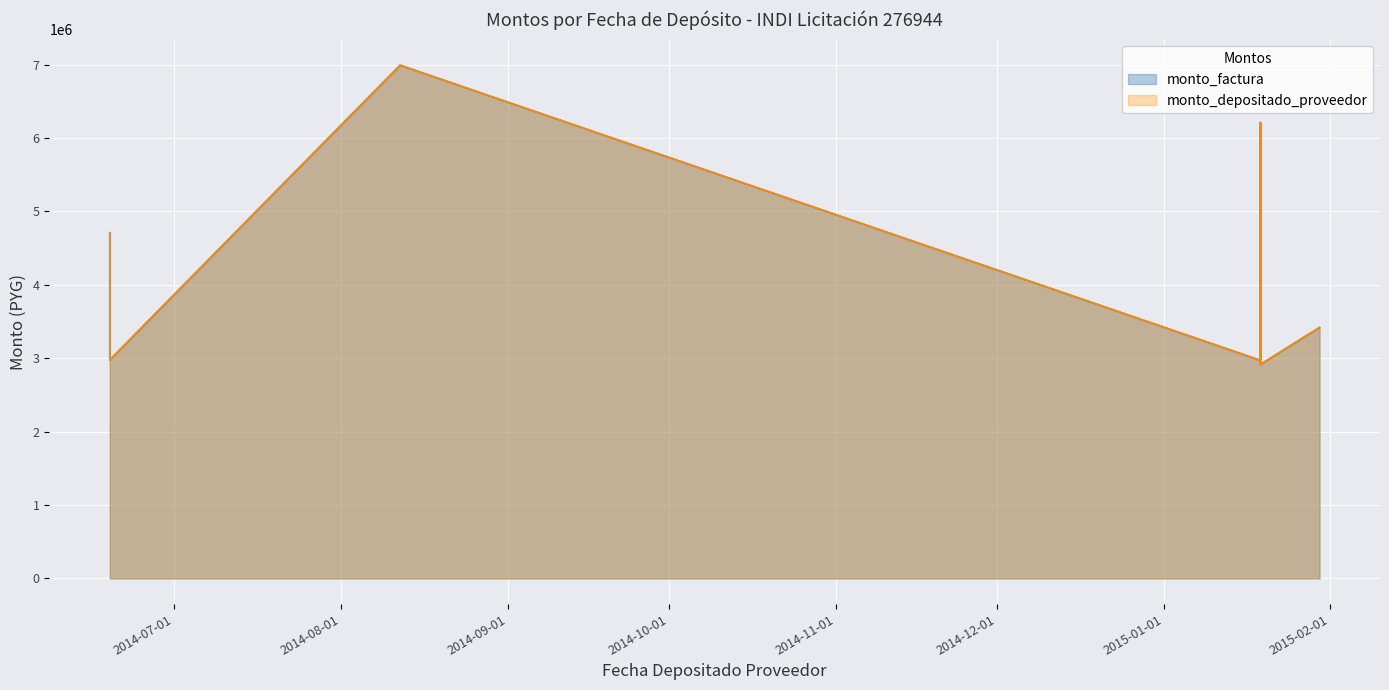

At which category does monto_factura reach its first local valley?

2014-06-19